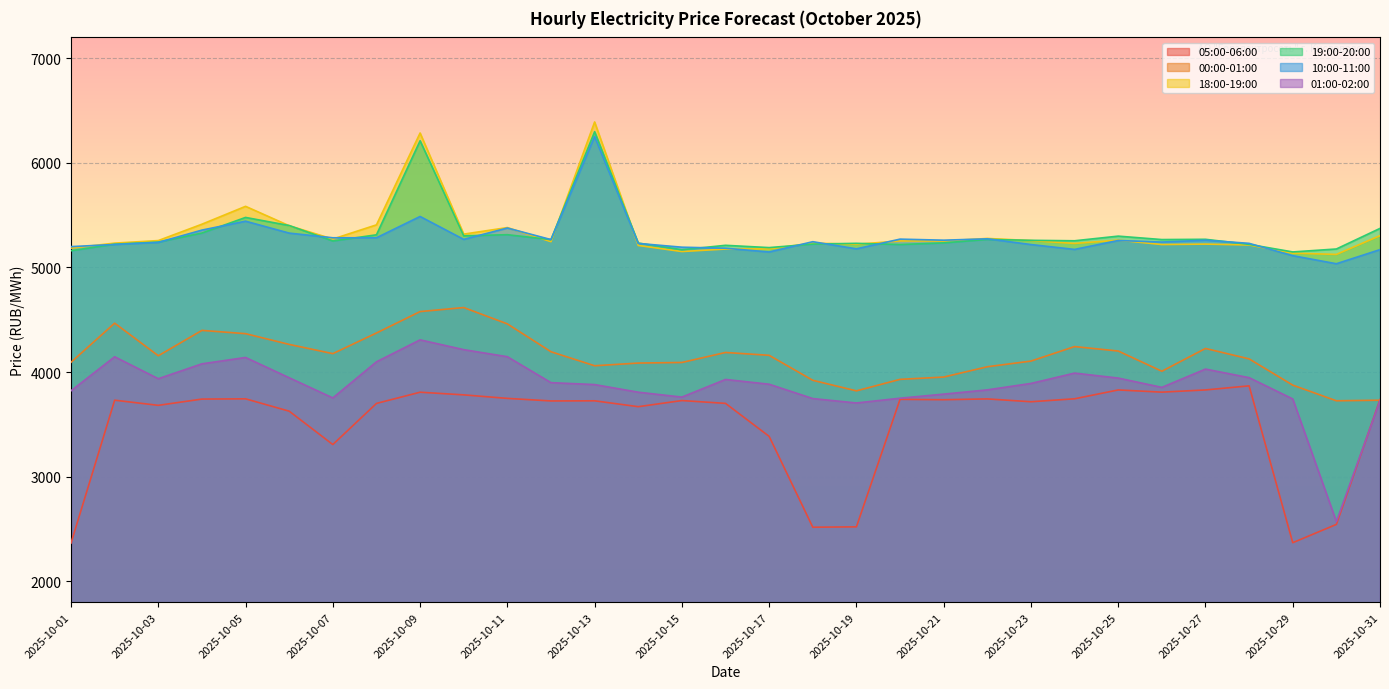

What is the greatest value displayed?

6391.5